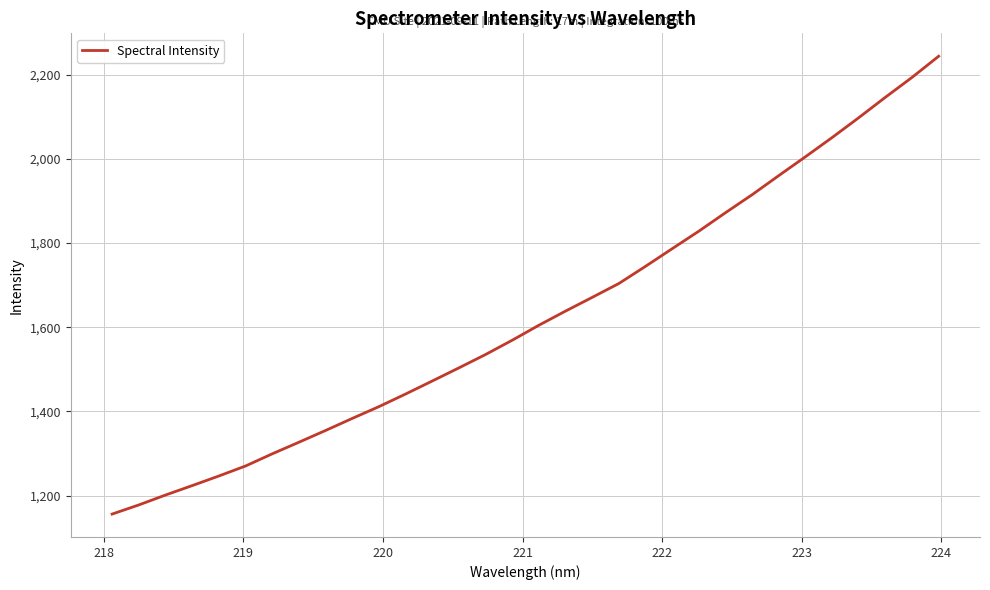

What is the greatest value displayed?

2244.0